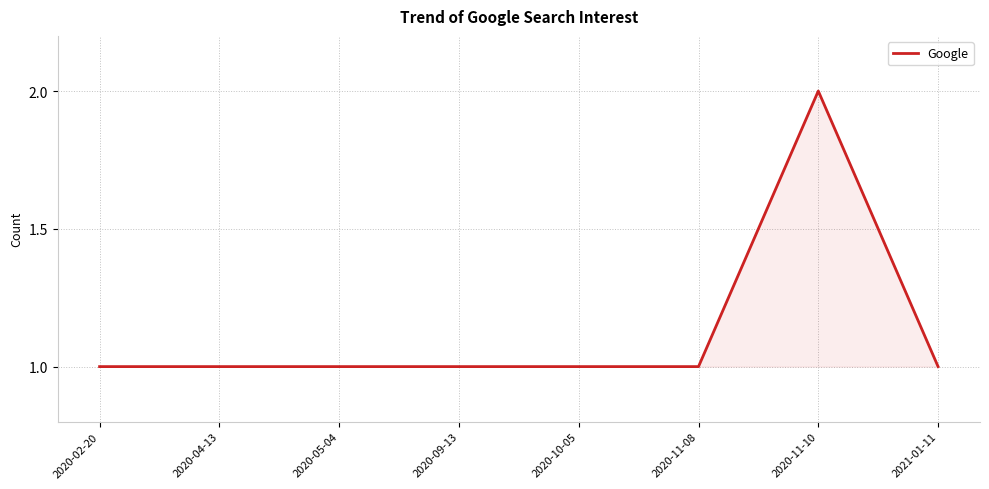

How many series are shown in this chart?

1